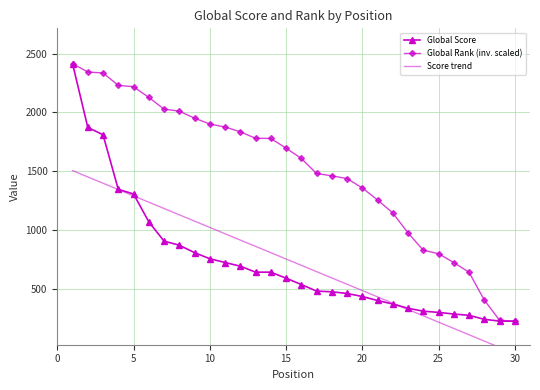

What are all the series names shown in the legend?

Global Score, Global Rank (inv. scaled), Score trend